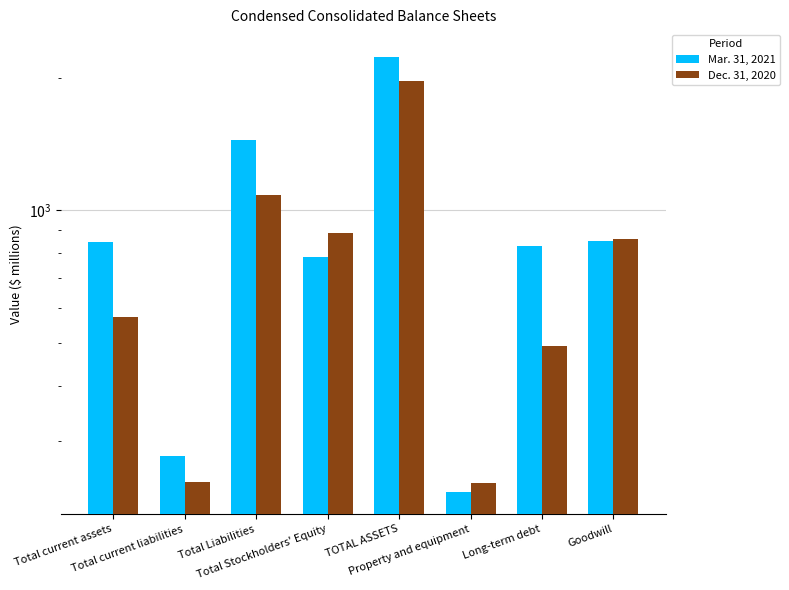

What is the spread (max minus min) of values at Long-term debt?

340